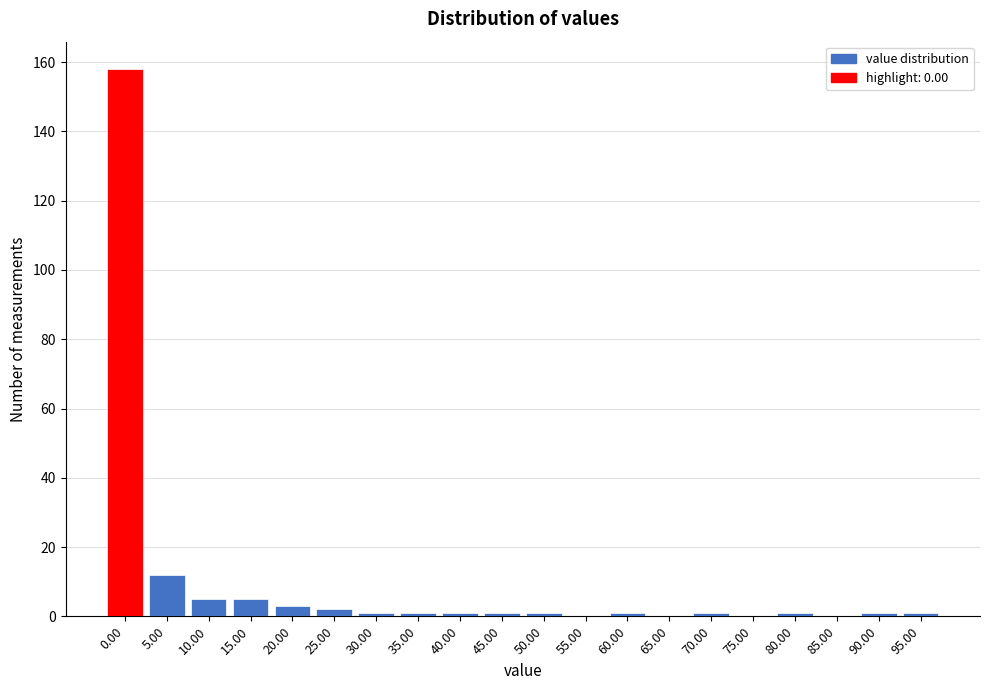

Reading left to right, list all the values displayed in this chart.

0.00=158	5.00=12	10.00=5	15.00=5	20.00=3	25.00=2	30.00=1	35.00=1	40.00=1	45.00=1	50.00=1	55.00=0	60.00=1	65.00=0	70.00=1	75.00=0	80.00=1	85.00=0	90.00=1	95.00=1